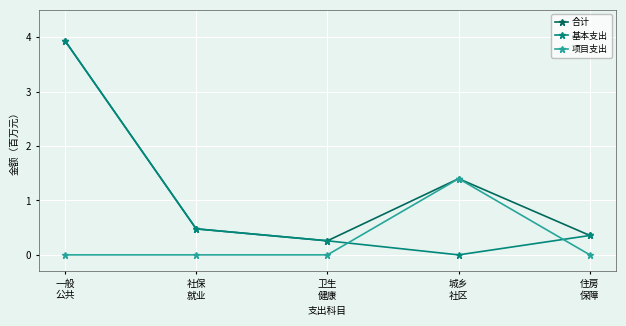

What is the label of the 2nd point from the left?

社保
就业